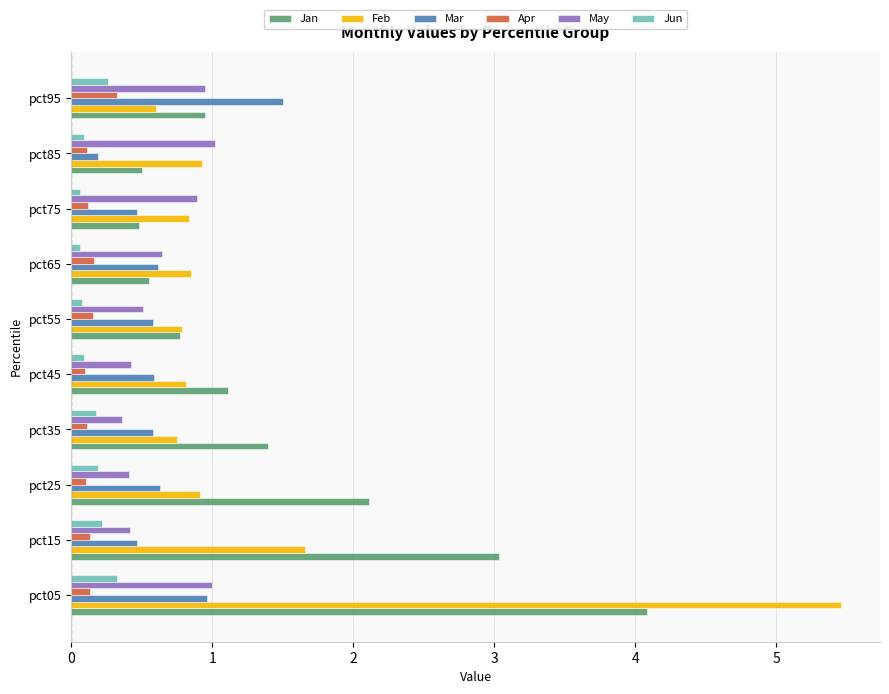

The Mar series shows 0.6 at pct35. True or false?

True